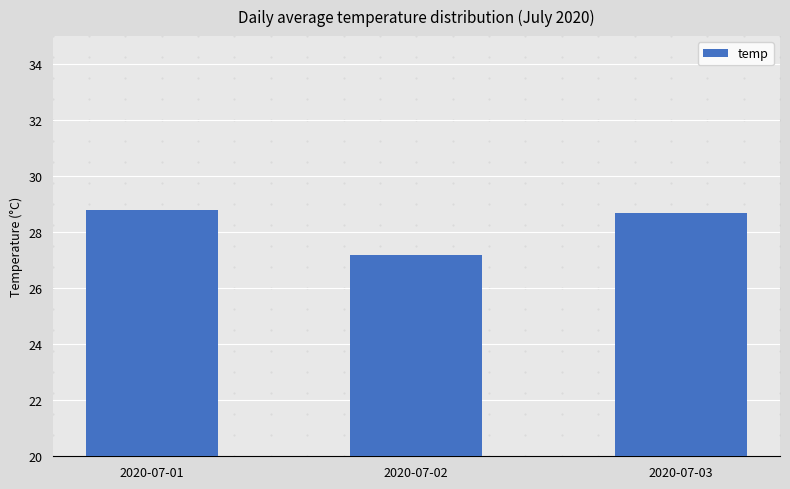

At which label does the data first exceed 28?

2020-07-01